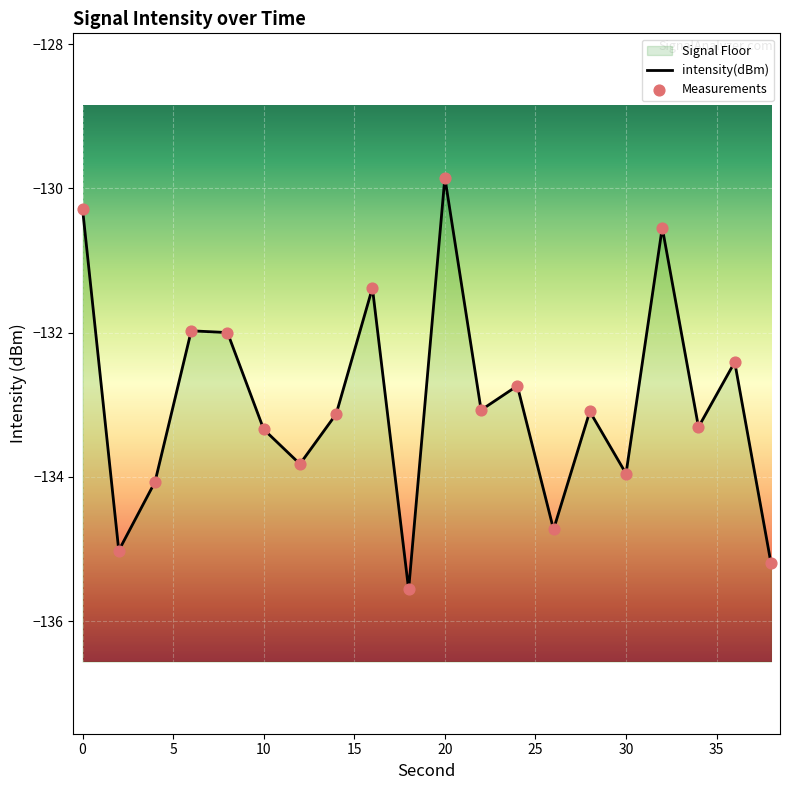

What is the change in value from 12 to 26?

-0.9